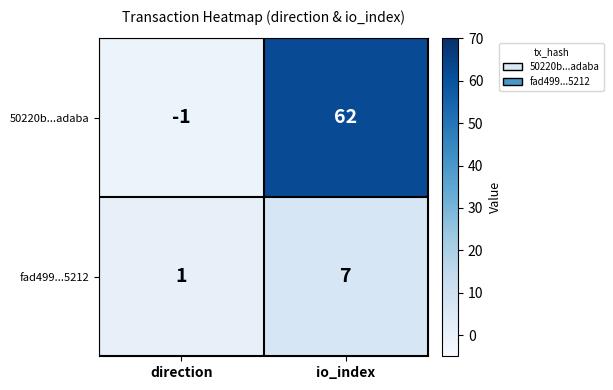

What is the sum of the 50220b...adaba values at direction and io_index?

61